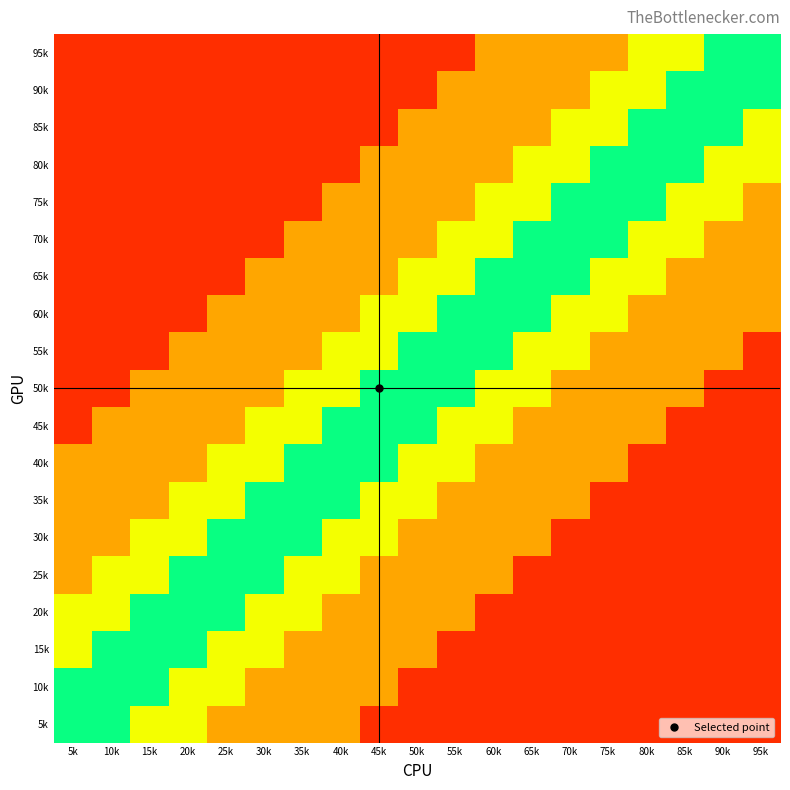

At 40k, list the series in order from largest to smallest.

45k, 40k, 35k, 55k, 50k, 30k, 25k, 75k, 70k, 65k, 60k, 20k, 15k, 10k, 5k, 95k, 90k, 85k, 80k